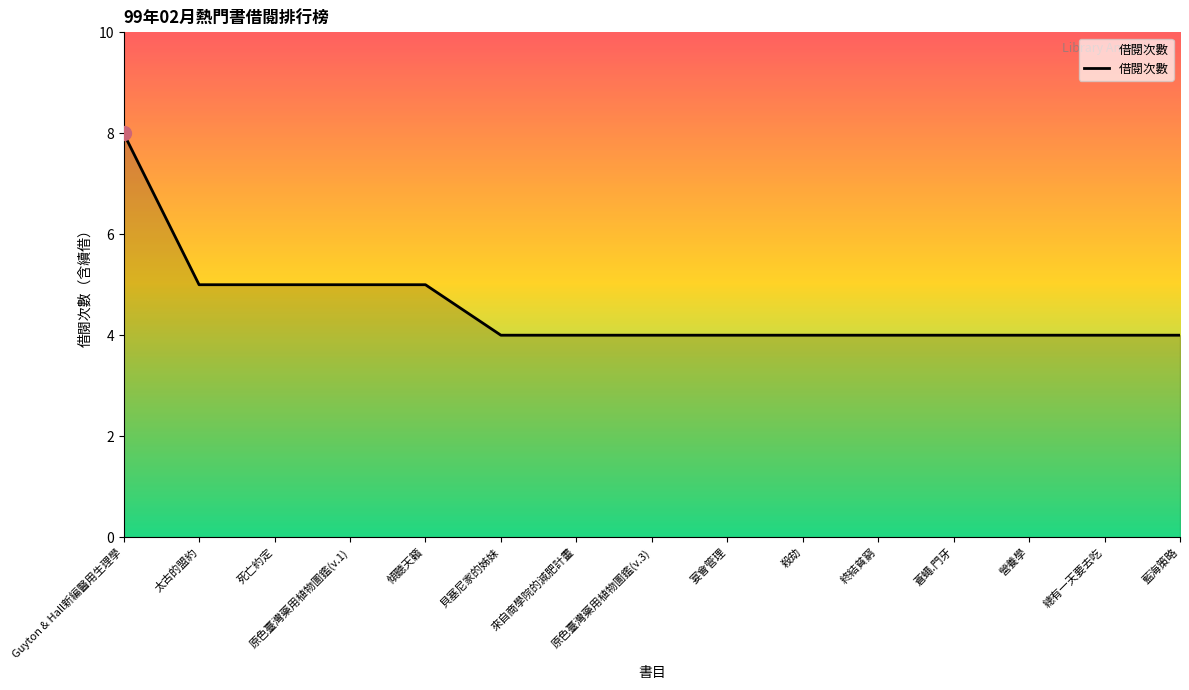

What is the maximum value shown in the chart?

8